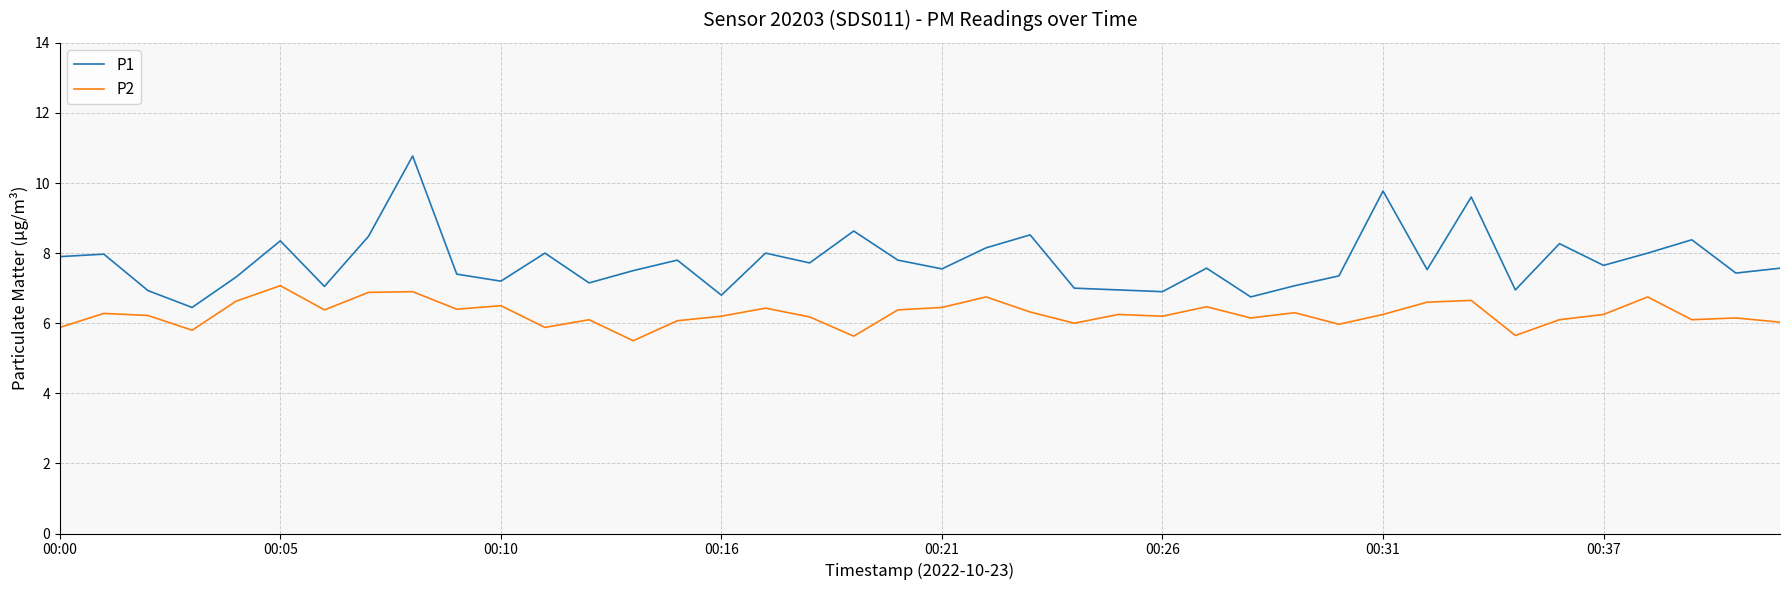

What is the difference between the maximum and minimum values in the P1 series?

4.3